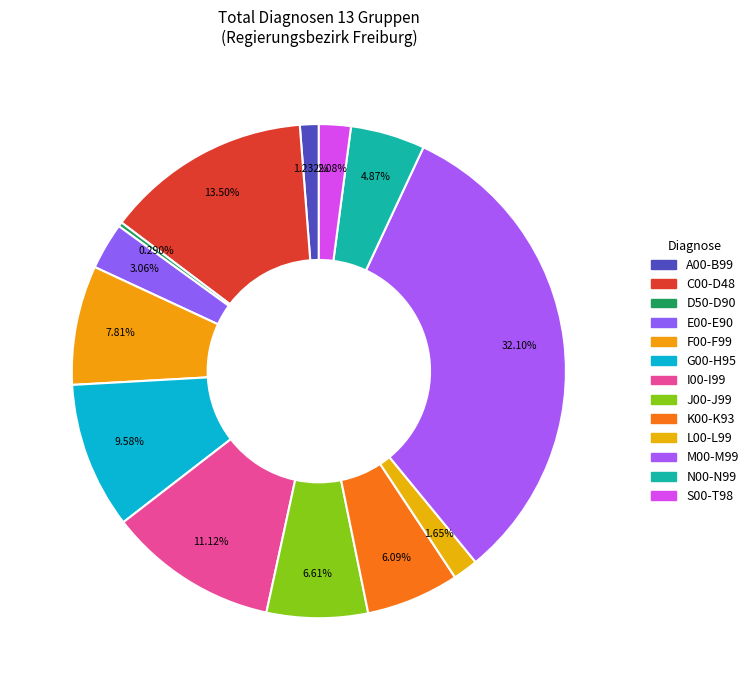

To the nearest percent, what is the combined percentage of L00-L99 and N00-N99?

7%